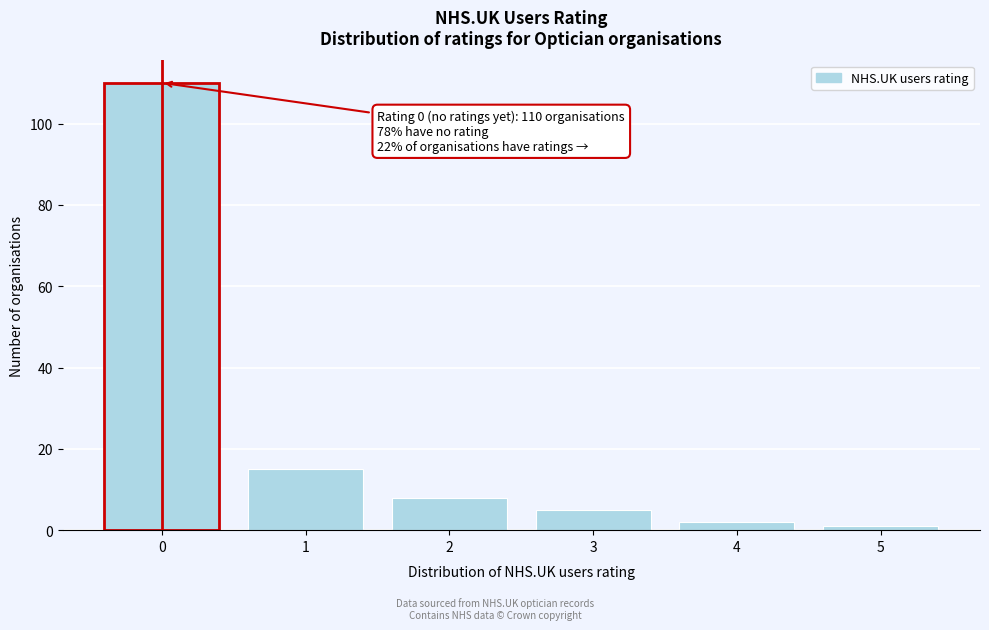

Over which range of the x-axis is the bar tallest?

-0.5 to 0.5